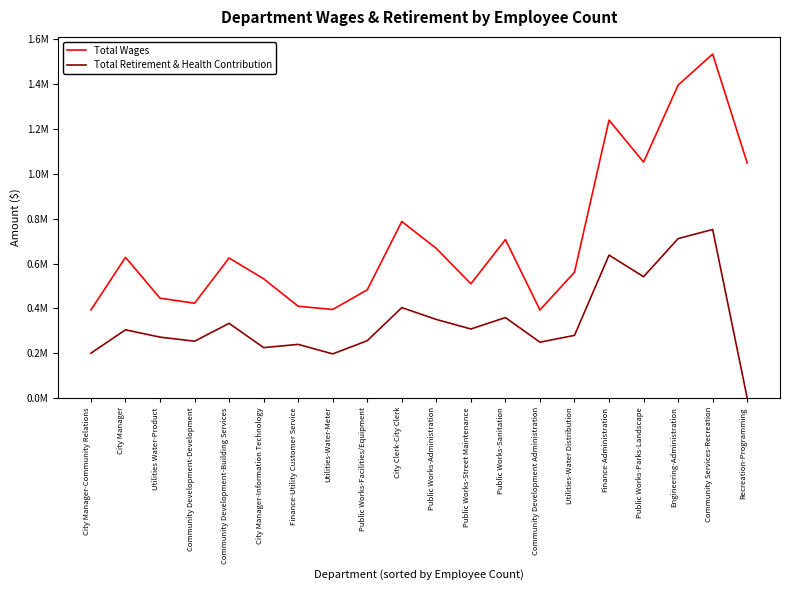

Does the chart have visible grid lines?

No